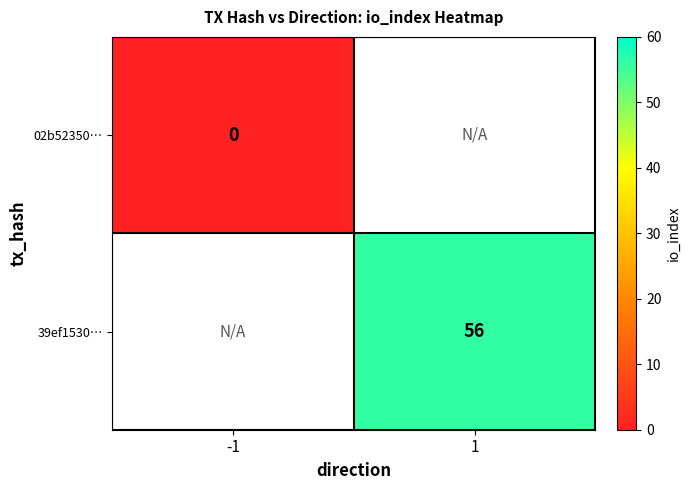

The 39ef1530… series shows 26 at 1. True or false?

False